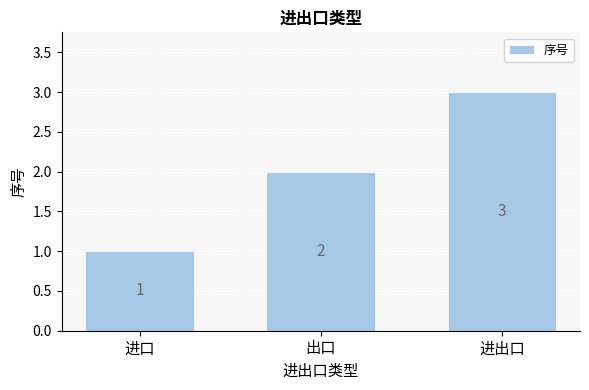

Which category has the lowest value across all series?

进口